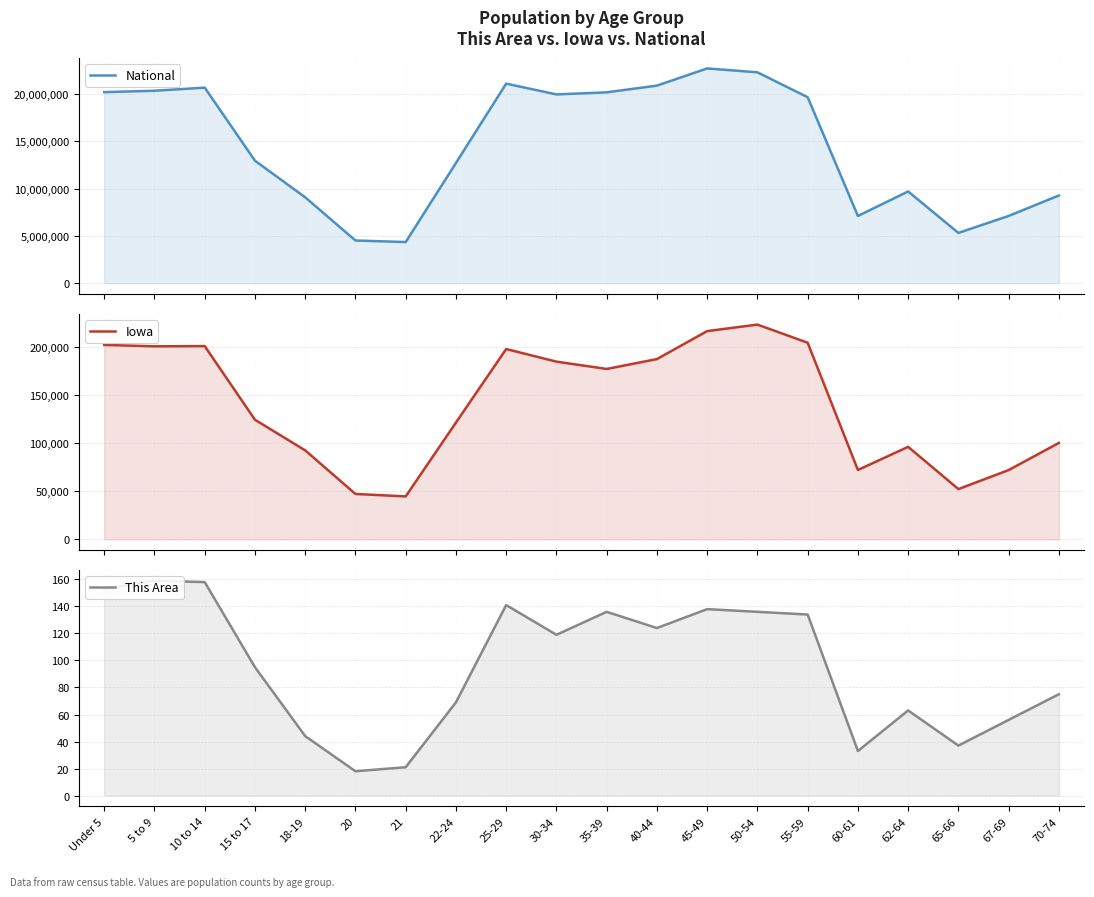

Reading right to left, what are all the values shown in this chart?

National: 9278166	7115361	5319902	9704197	7113727	19664805	22298125	22708591	20890964	20179642	19962099	21101849	12712576	4354294	4519129	9086089	12954254	20677194	20348657	20201362
Iowa: 100291	72061	52304	96205	72152	204393	223244	216482	187400	177148	184740	197843	121428	44695	47227	92517	124320	200904	200646	202123
This Area: 75	56	37	63	33	134	136	138	124	136	119	141	69	21	18	44	95	158	159	153